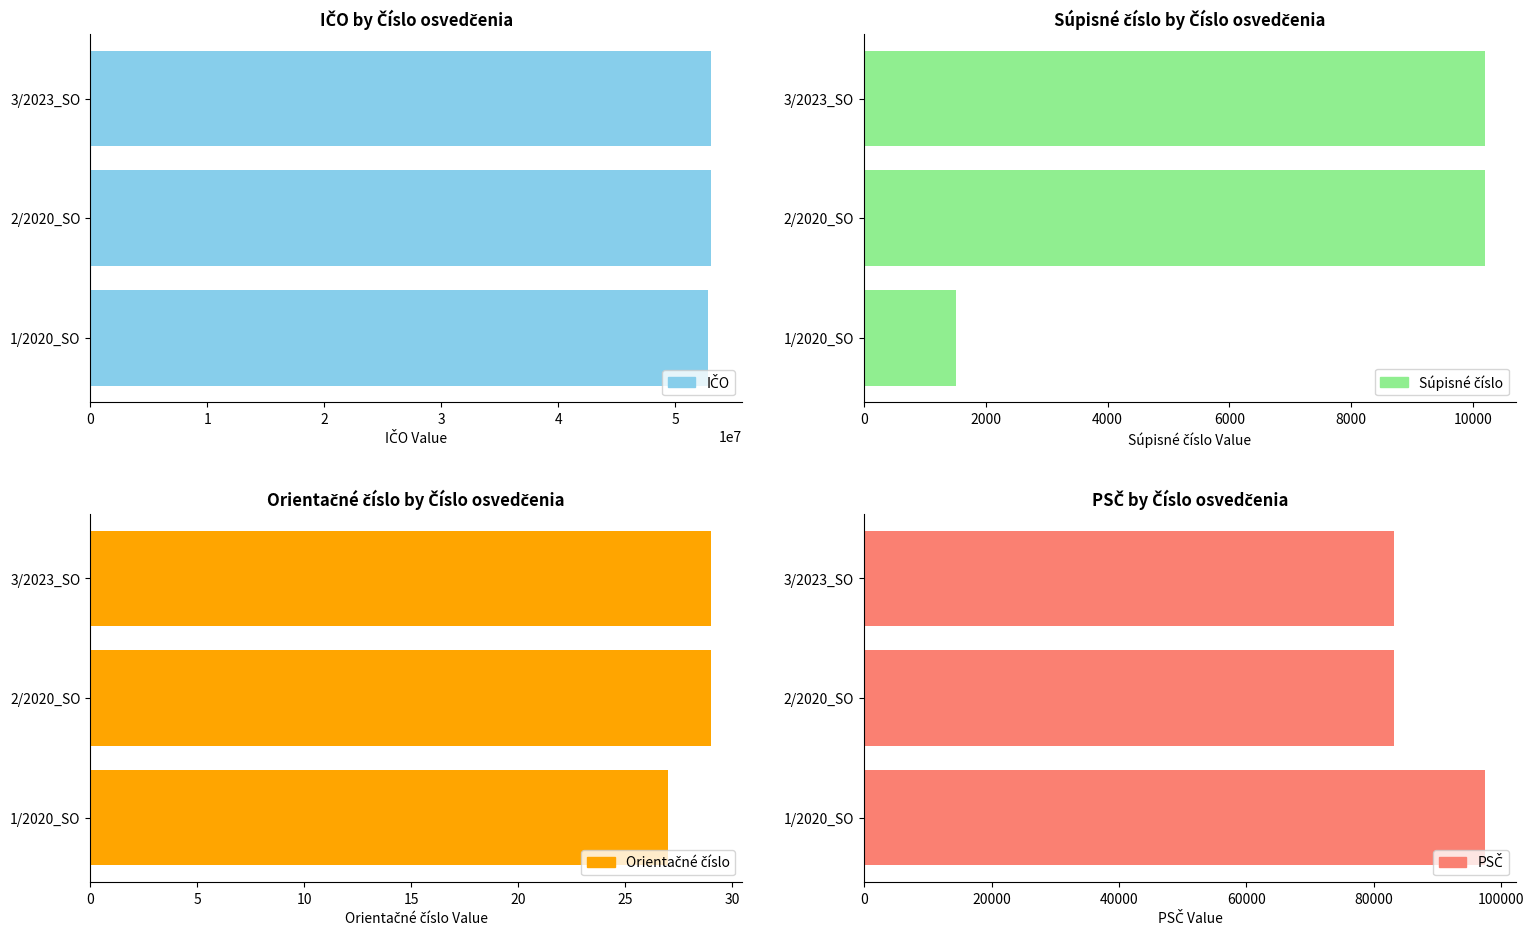

The Súpisné číslo series shows 16728 at 2/2020_SO. True or false?

False